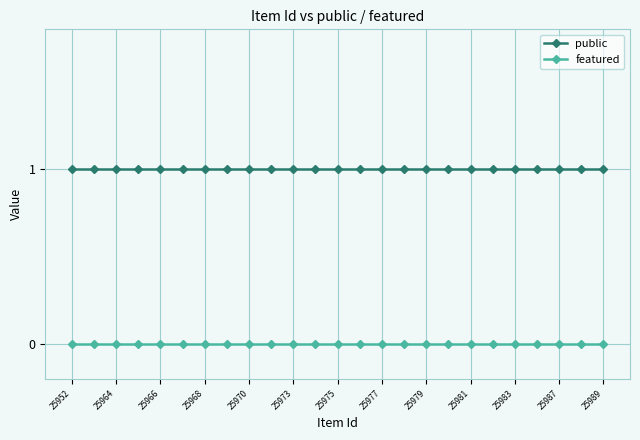

Rank the series by their average value, from highest to lowest.

public, featured